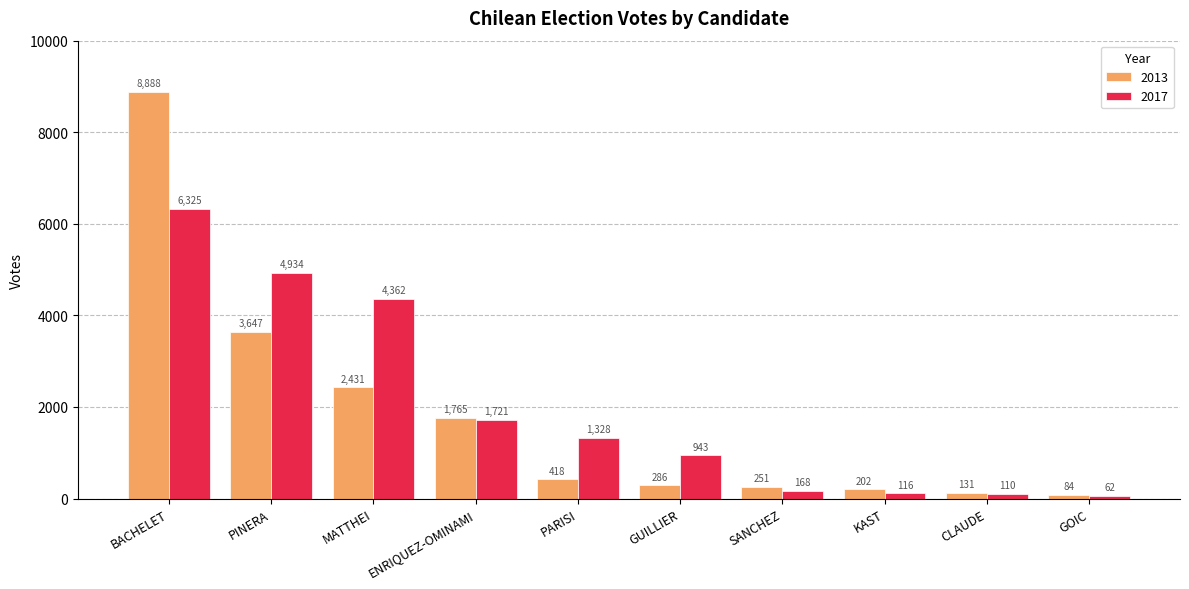

What is the difference between the maximum and second lowest values in the 2013 series?

8757